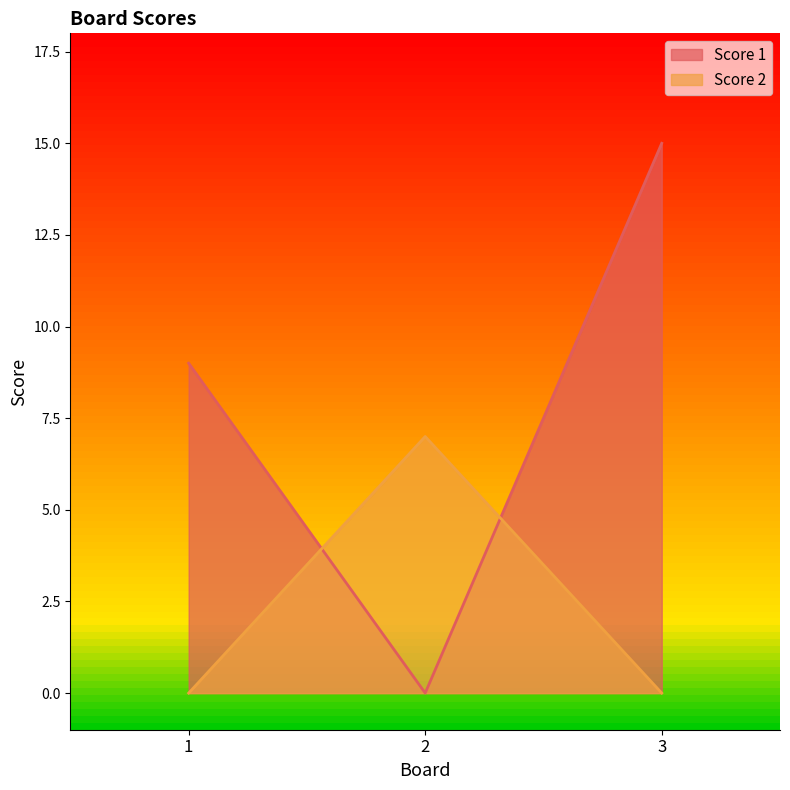

True or false: Score 2 has a value of 0 at 3.

True